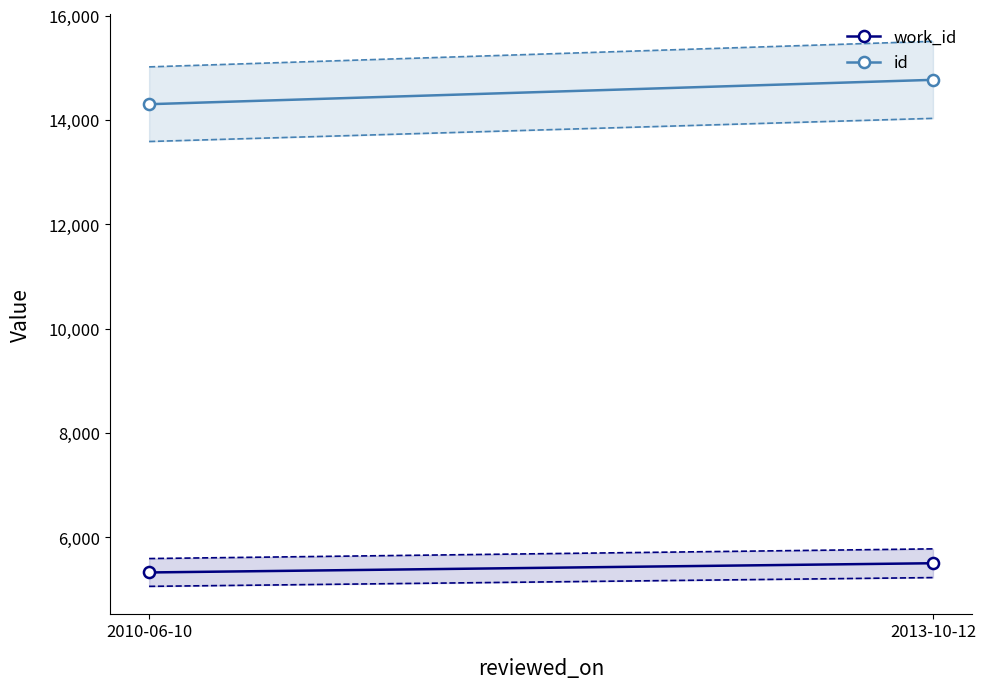

What is the smallest value displayed?

5328